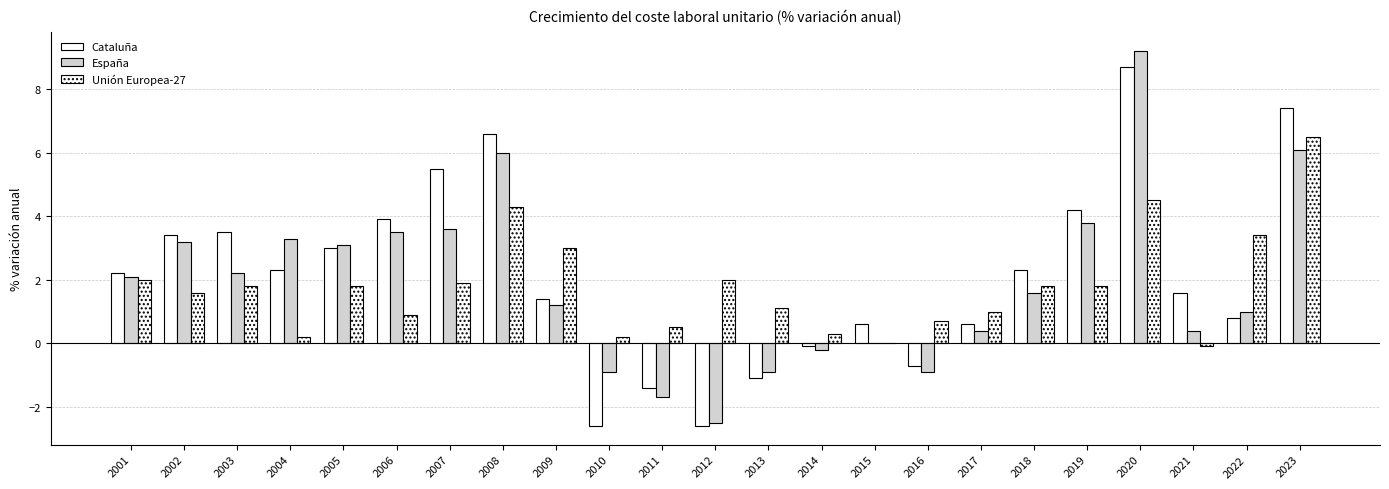

Which series has the largest total across all categories?

Cataluña